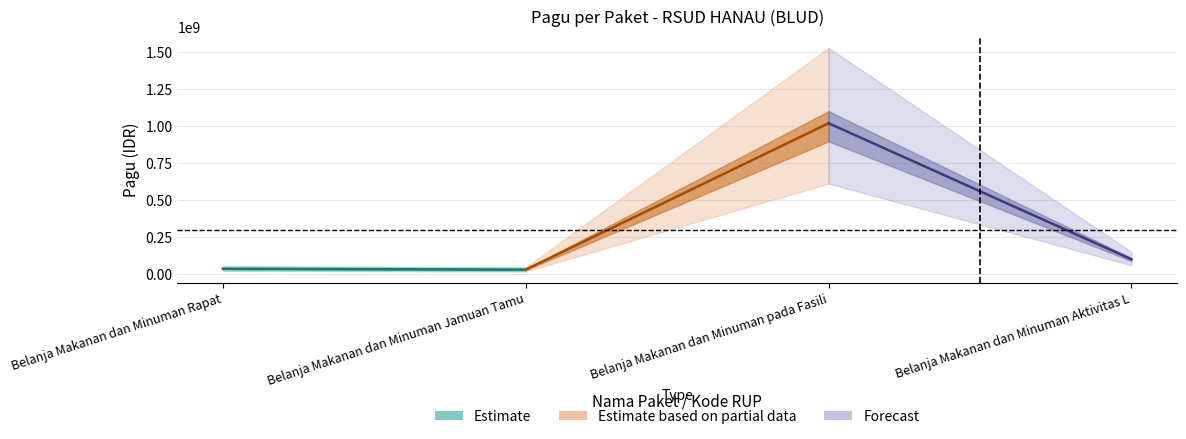

What is the average value of the Estimate based on partial data series?

525000000